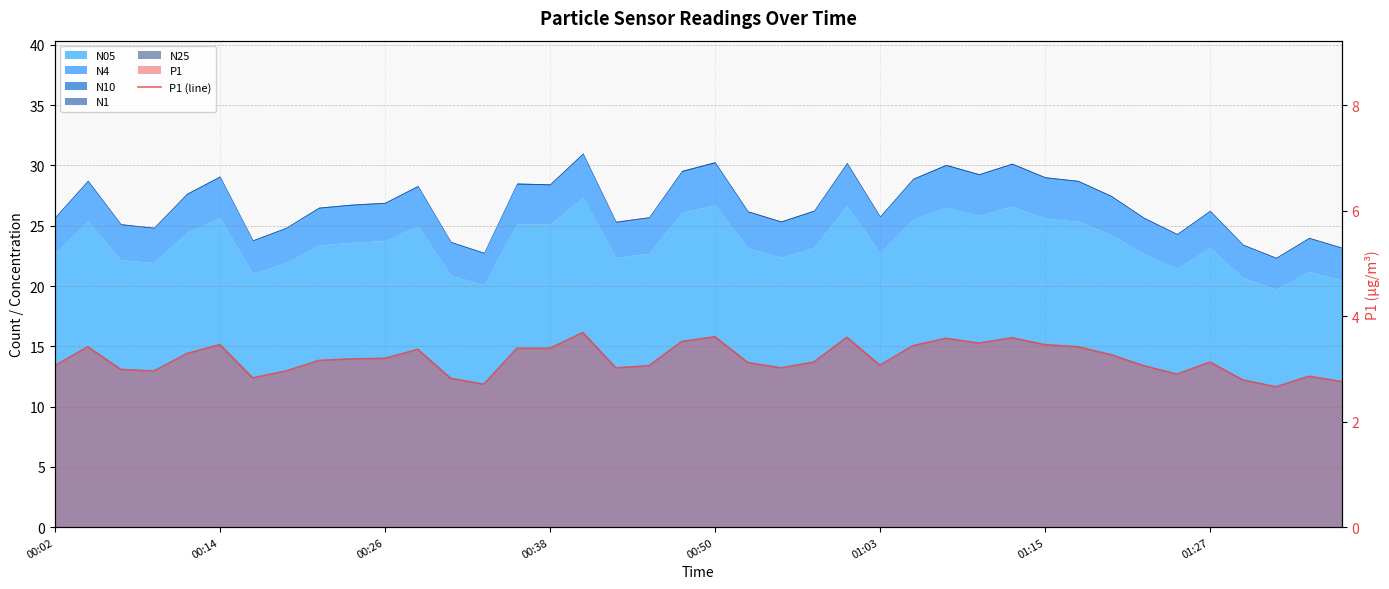

What is the change in value from 15 to 19?

+0.1